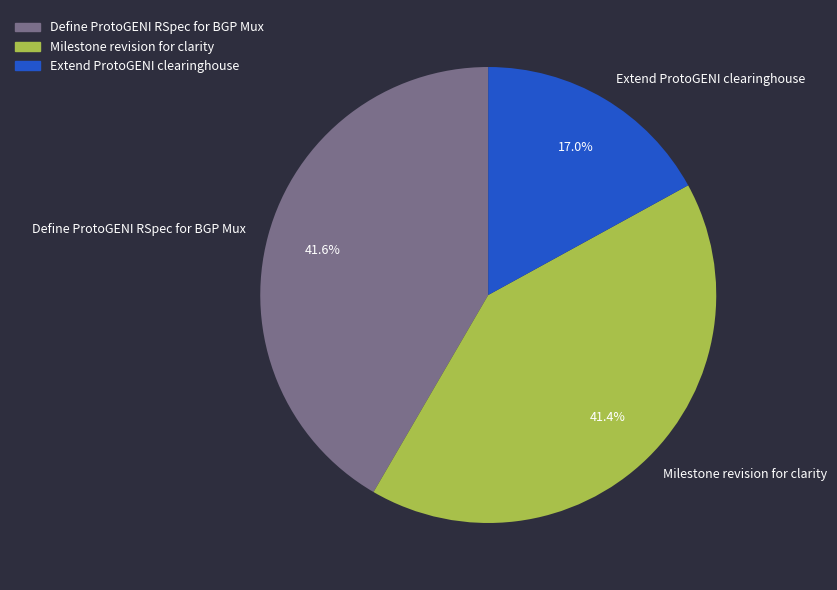

Which category has the smallest portion of the pie?

Extend ProtoGENI clearinghouse